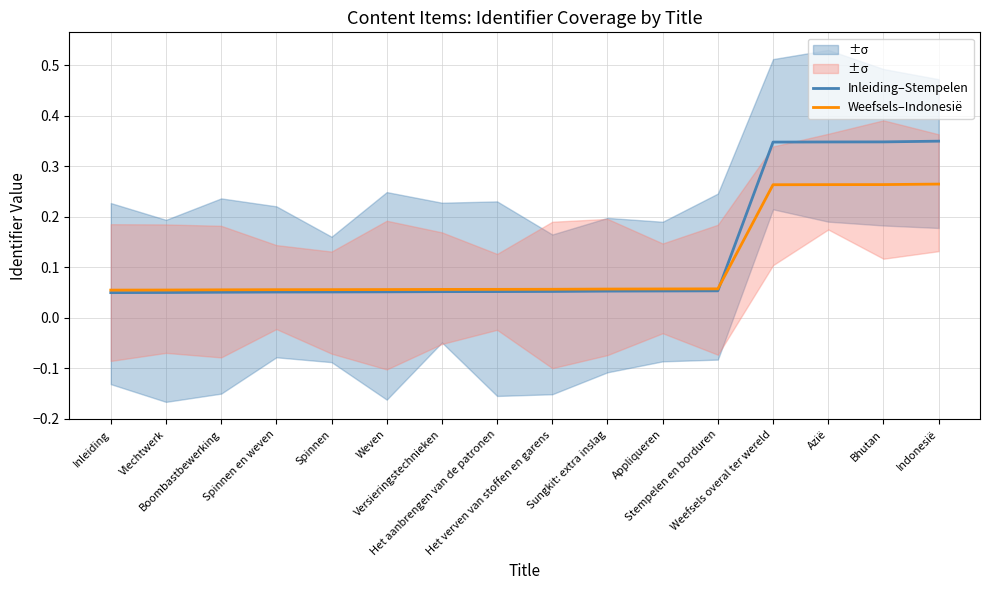

Rank the series at Weefsels overal ter wereld from lowest to highest value.

Weefsels–Indonesië, Inleiding–Stempelen